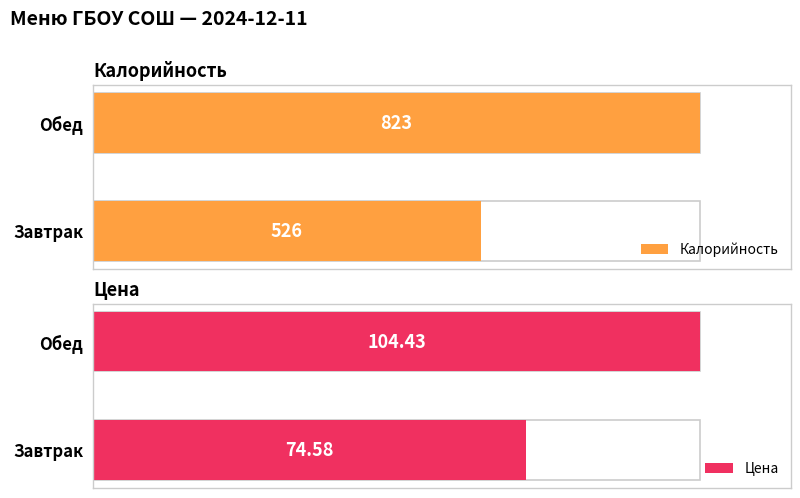

What position from the left is Завтрак?

1